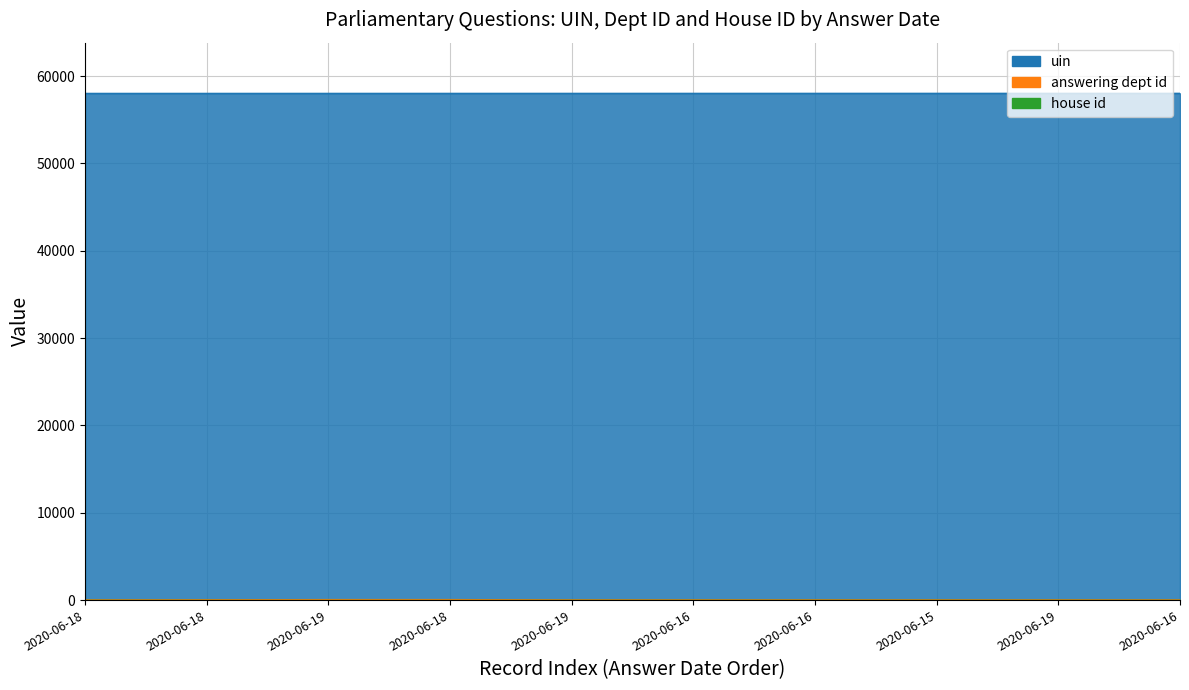

The value of answering dept id at 2020-06-18 is 18. True or false?

False